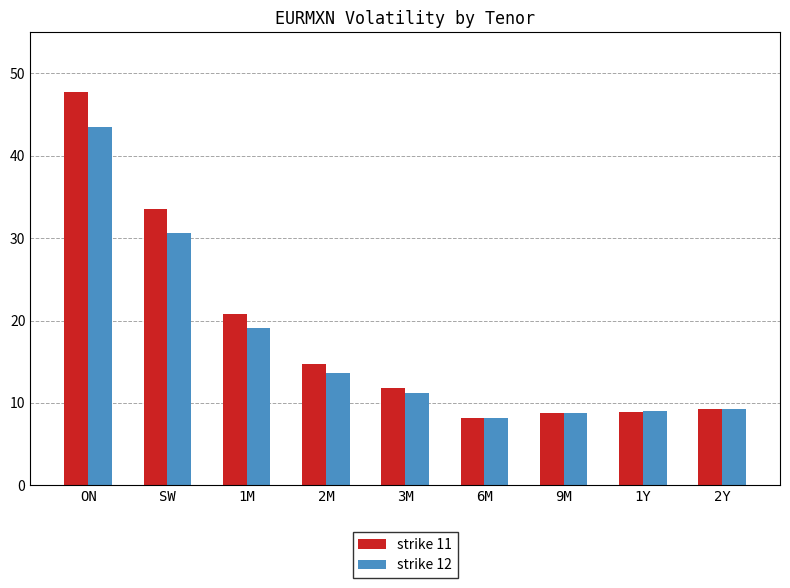

Rank the series by their maximum value, from lowest to highest.

strike 12, strike 11